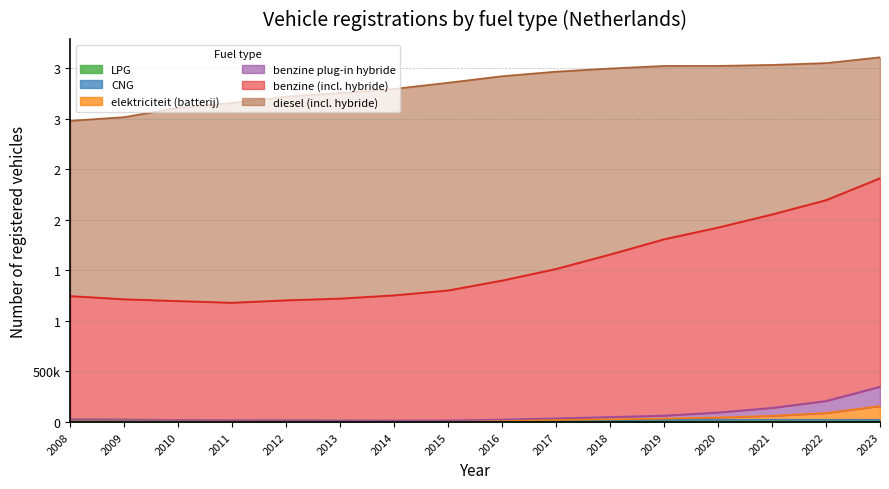

True or false: LPG has a value of 15334 at 2022.

False